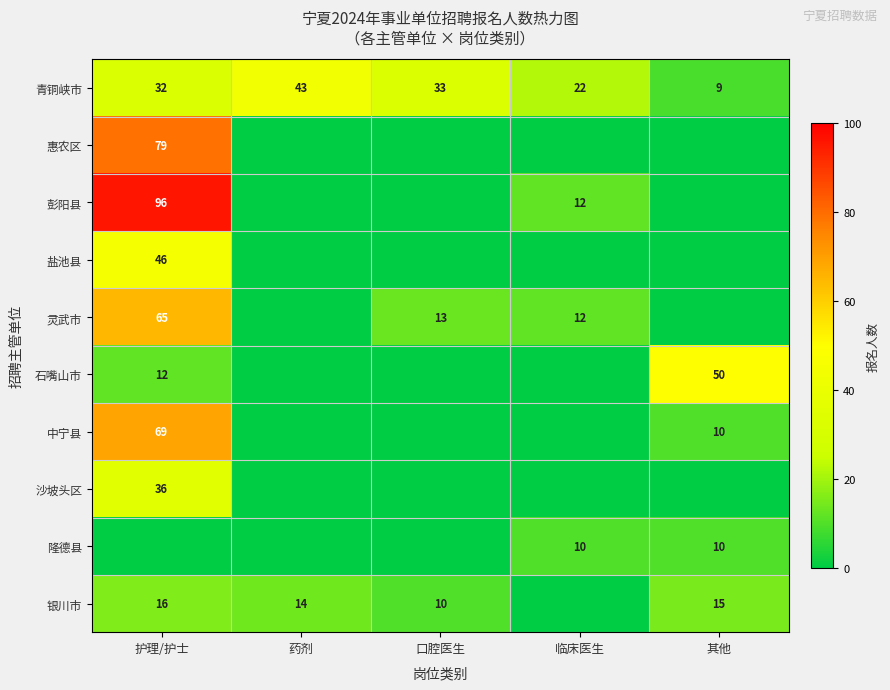

What is the average value of the 青铜峡市 series?

28